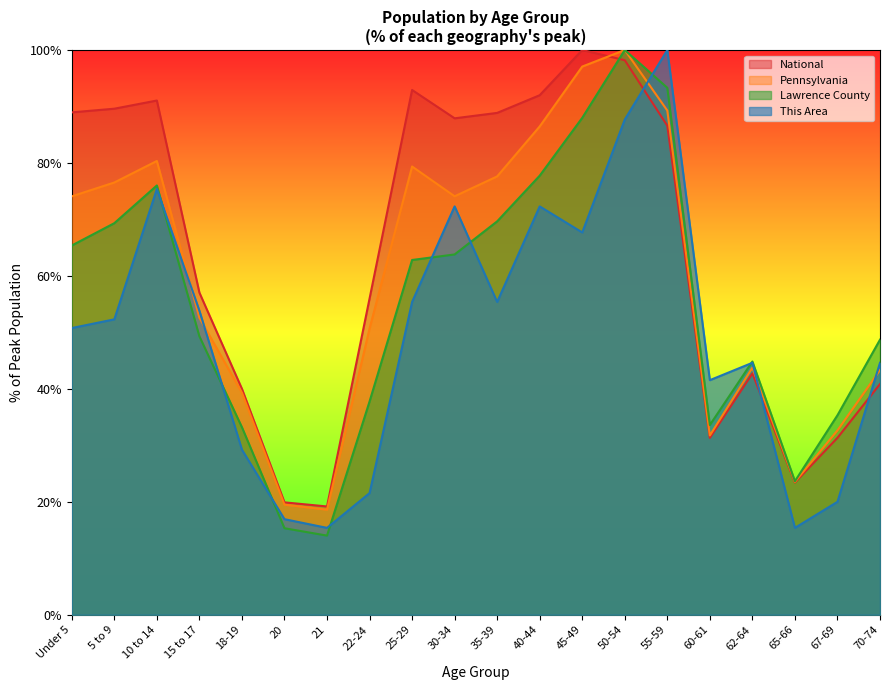

What position from the right is 15 to 17?

17